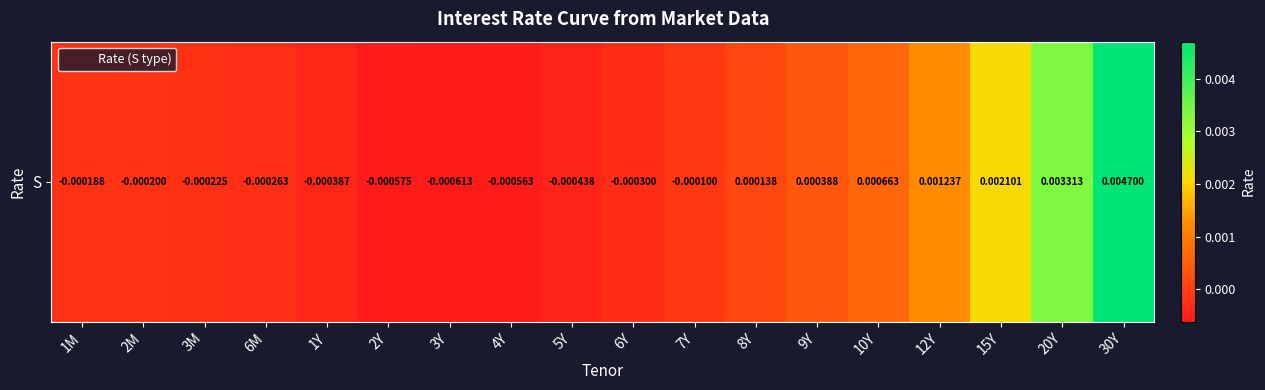

Which has a higher value, 3M or 7Y?

7Y